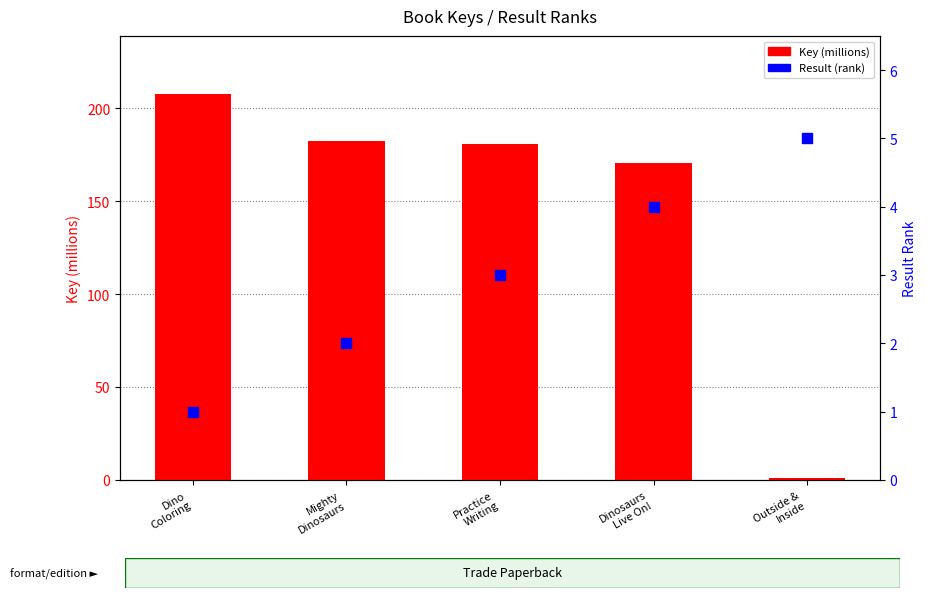

At how many categories does at least one series exceed 33?

4